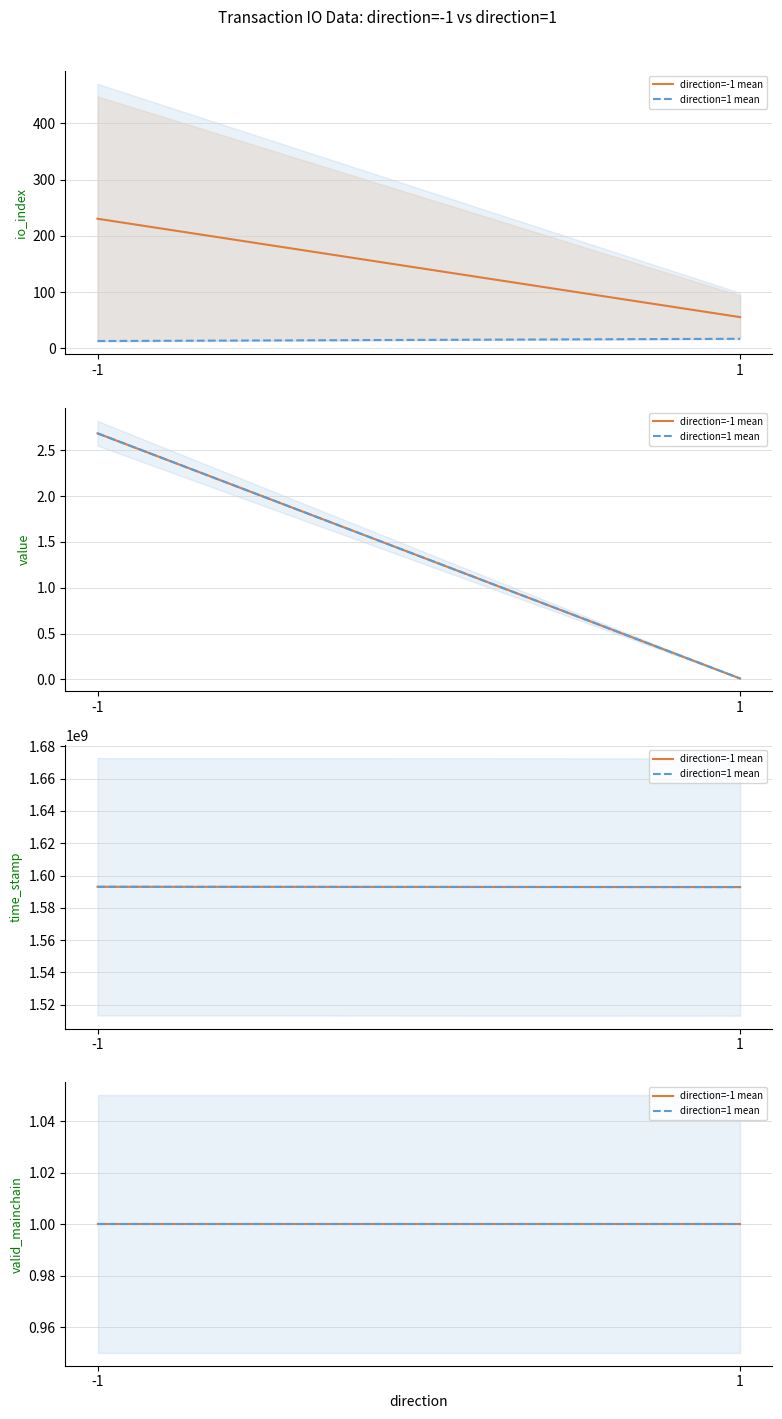

Is it true that time_stamp equals 599443751.6 at 1?

False